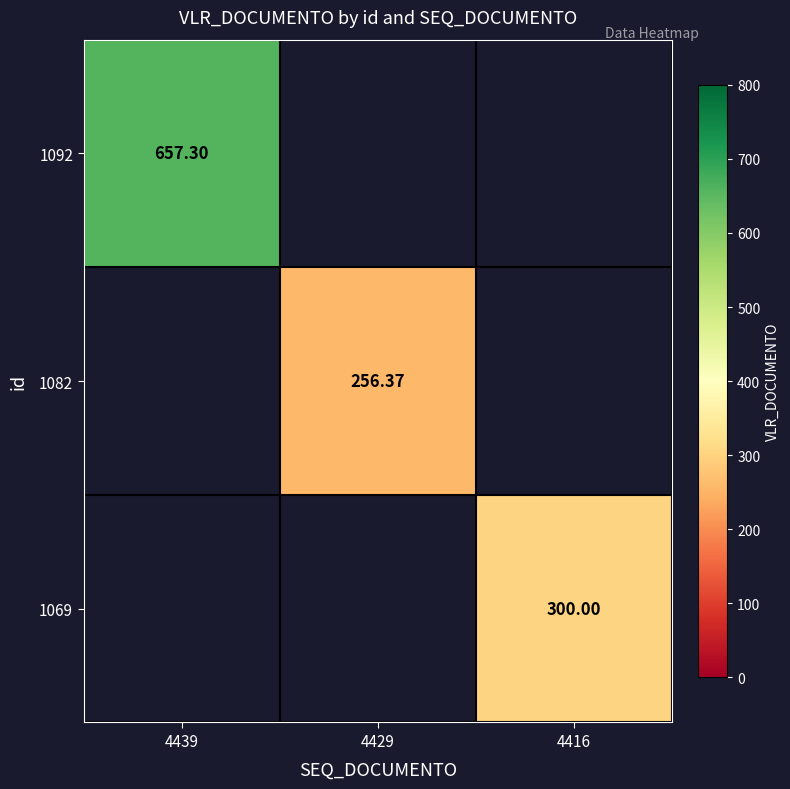

Which series has the widest spread of values?

1092